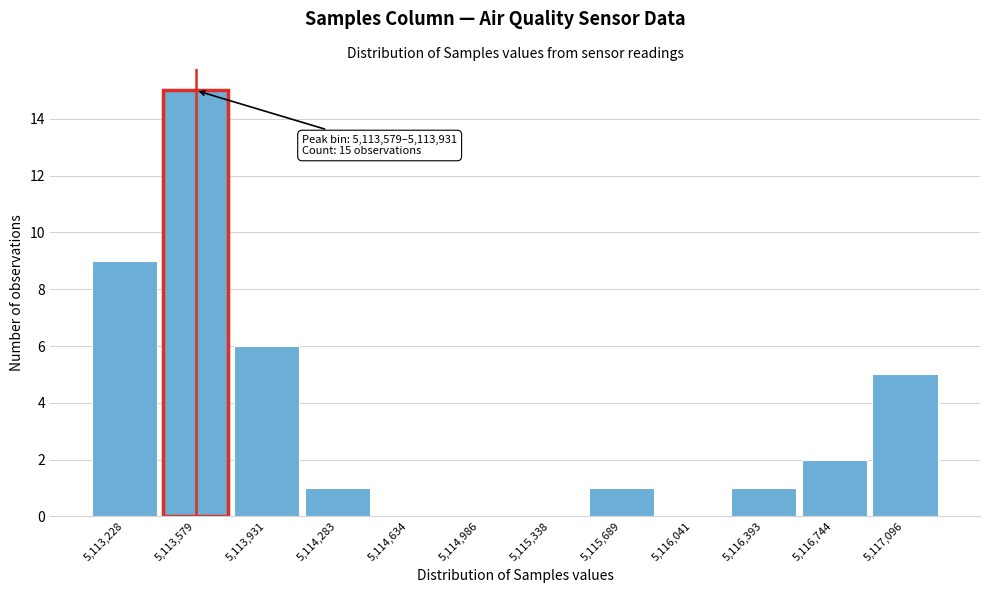

Reading left to right, extract all data points from this chart.

5,113,228=9	5,113,579=15	5,113,931=6	5,114,283=1	5,114,634=0	5,114,986=0	5,115,338=0	5,115,689=1	5,116,041=0	5,116,393=1	5,116,744=2	5,117,096=5